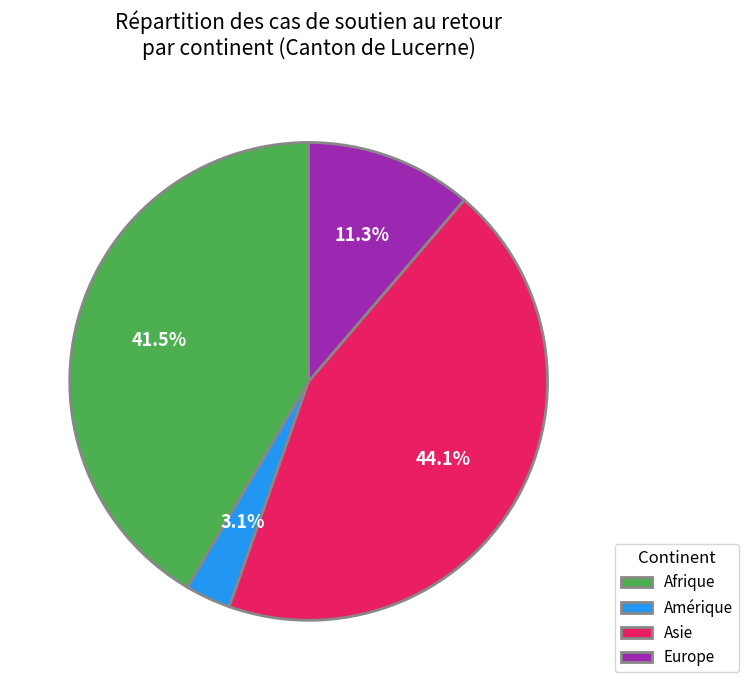

What is the largest slice in the pie chart?

Asie